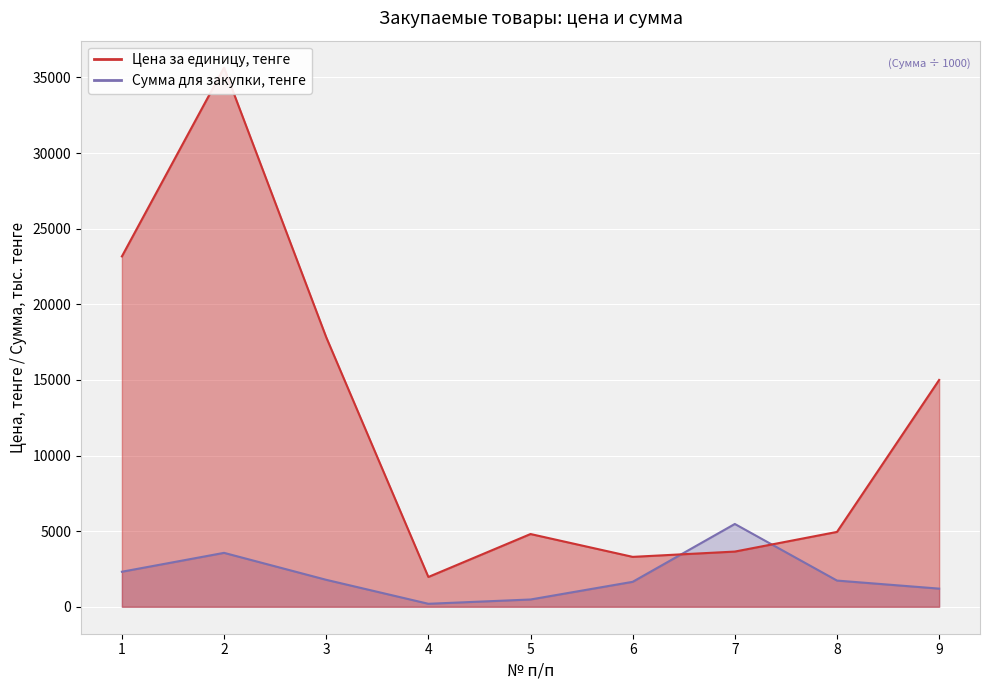

How many lines are shown in the chart?

2